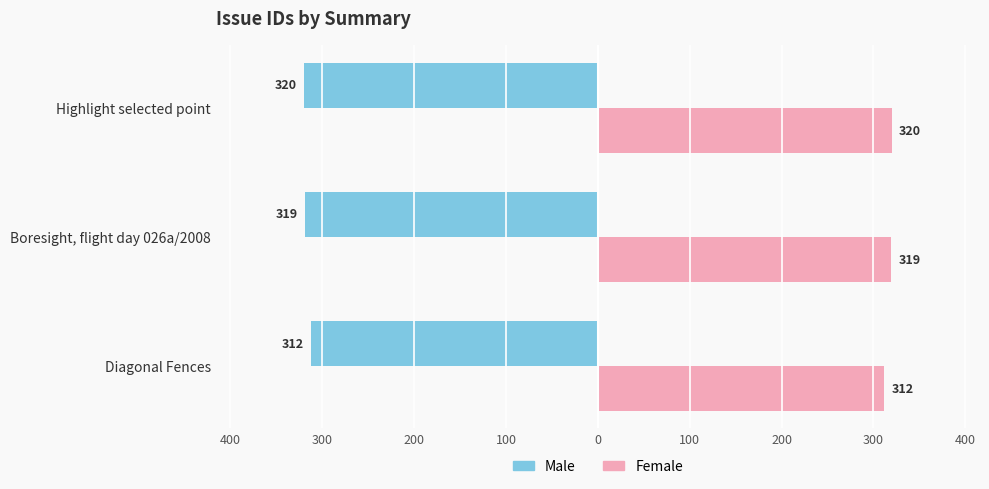

What are all the series names shown in the legend?

Male, Female